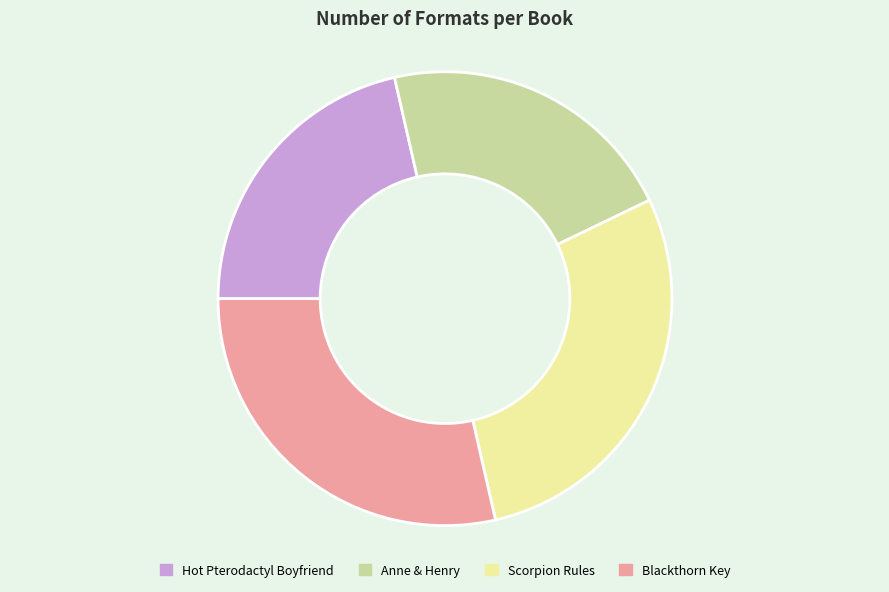

How many slices are in this pie chart?

4